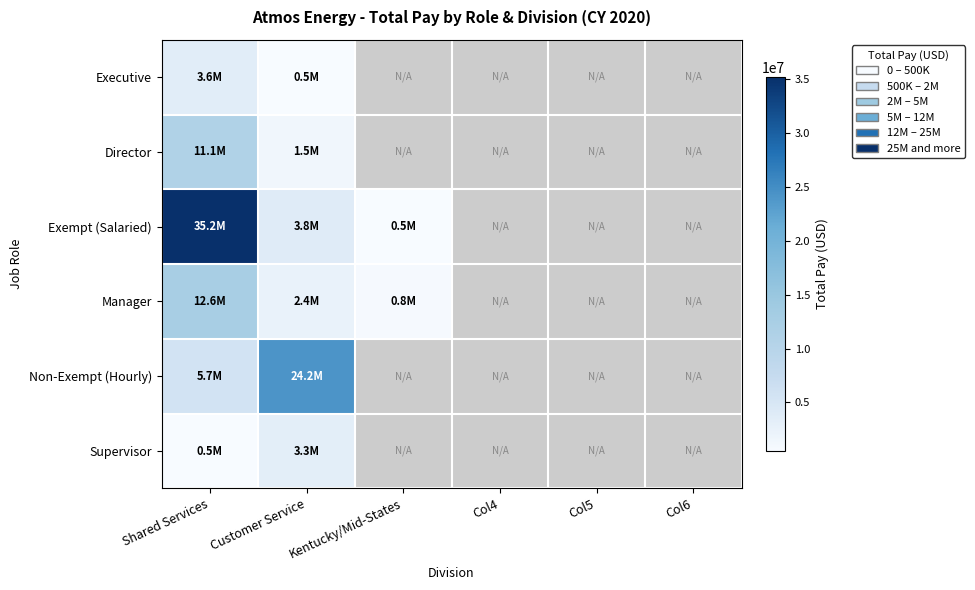

Which series has the widest spread of values?

Exempt (Salaried)